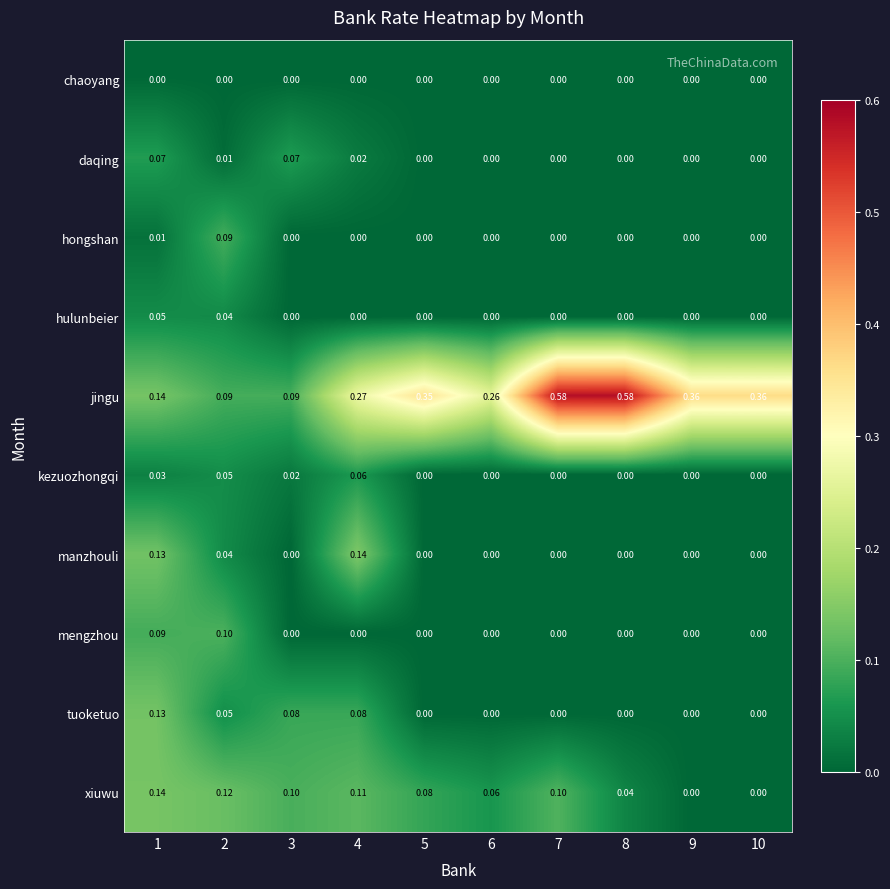

Which series changed the most between 1 and 10?

jingu